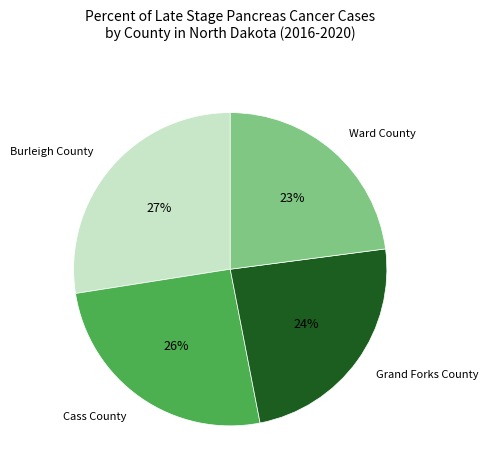

Is there a majority slice in this chart?

No